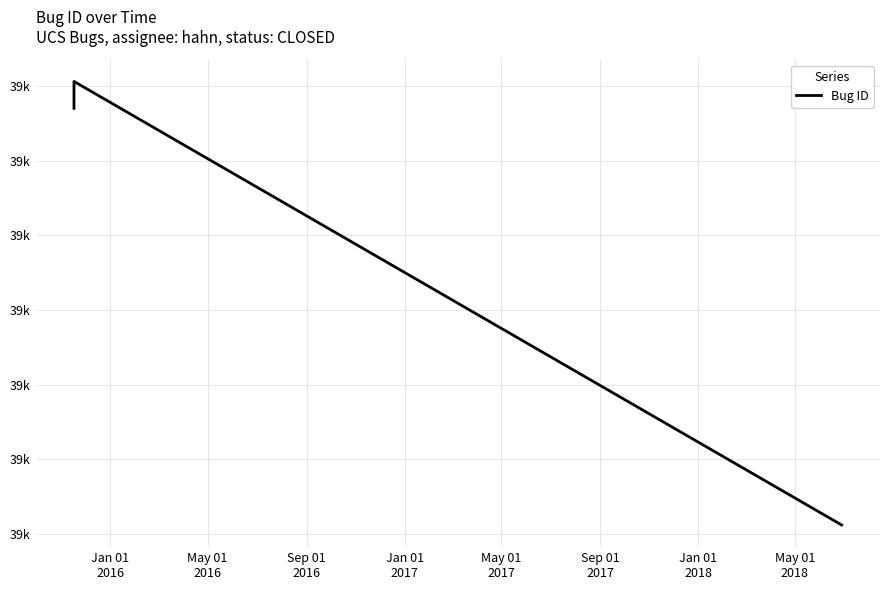

Reading left to right, what are all the values shown in this chart?

39585	39603	39306